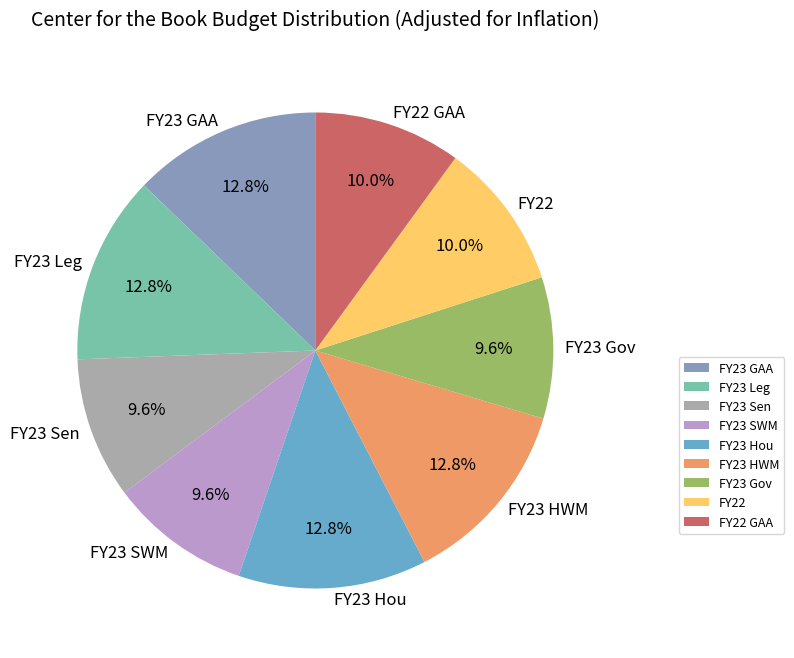

Is the sum of FY23 SWM and FY22 GAA greater than half?

No